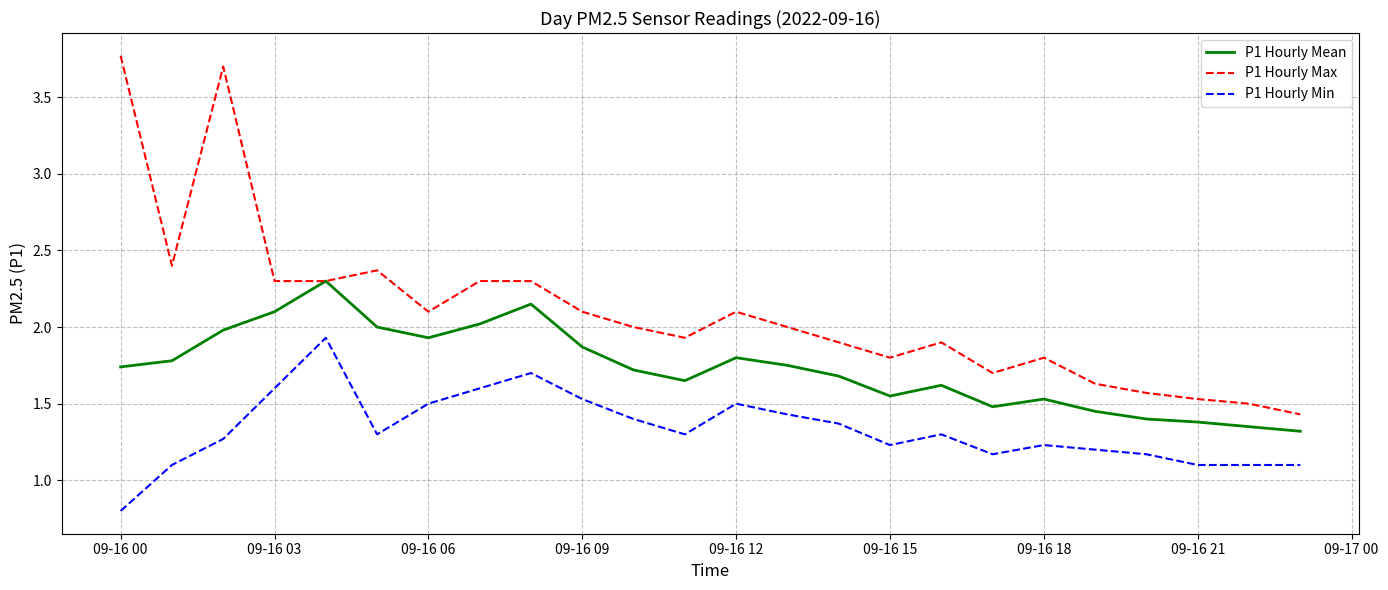

What is the average value of the P1 Hourly Min series?

1.3